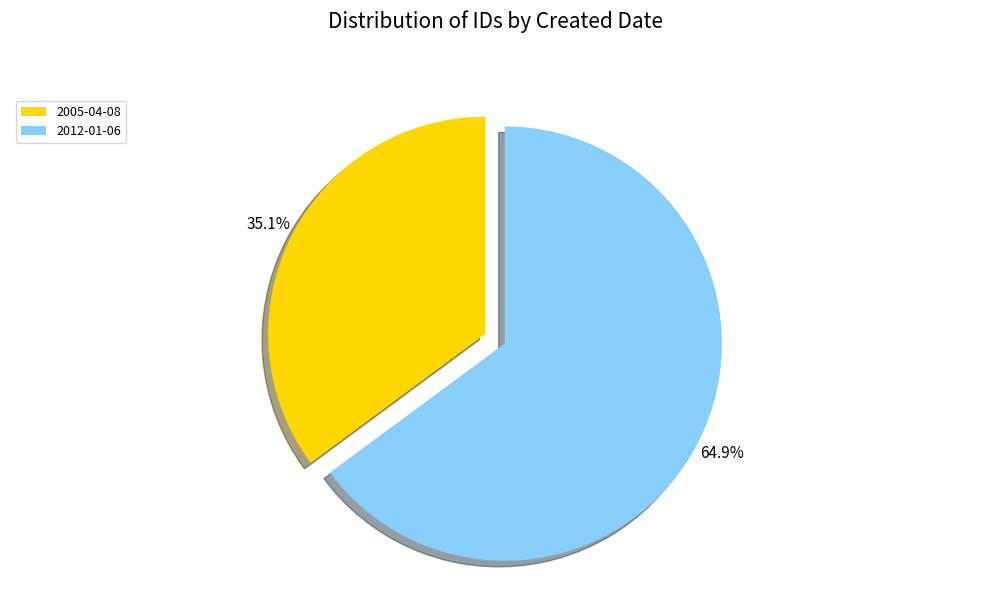

Combined, what portion of the pie is 2012-01-06 and 2005-04-08?

100.0%